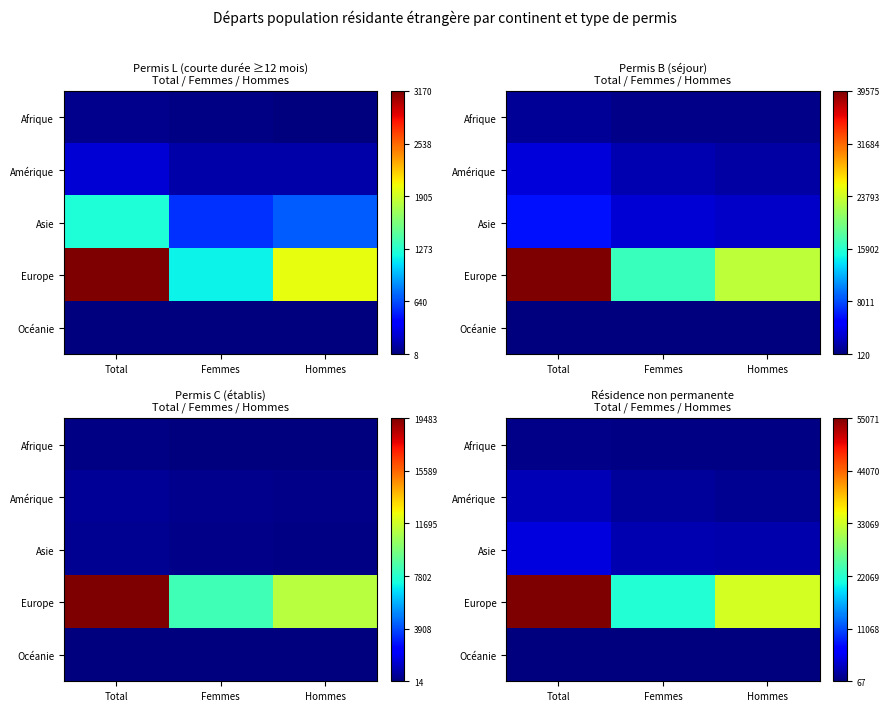

Rank the series at Total from lowest to highest value.

Océanie, Afrique, Amérique, Asie, Europe